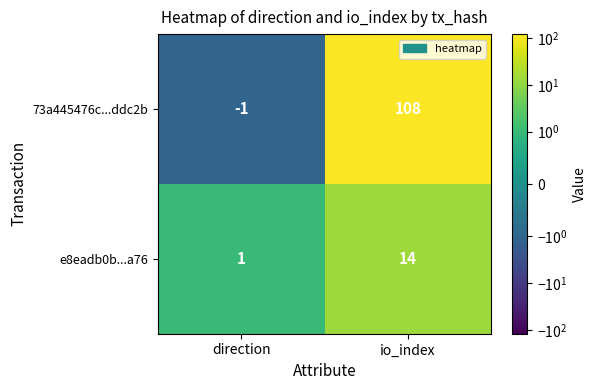

What is the sum of all e8eadb0b...a76 values?

15